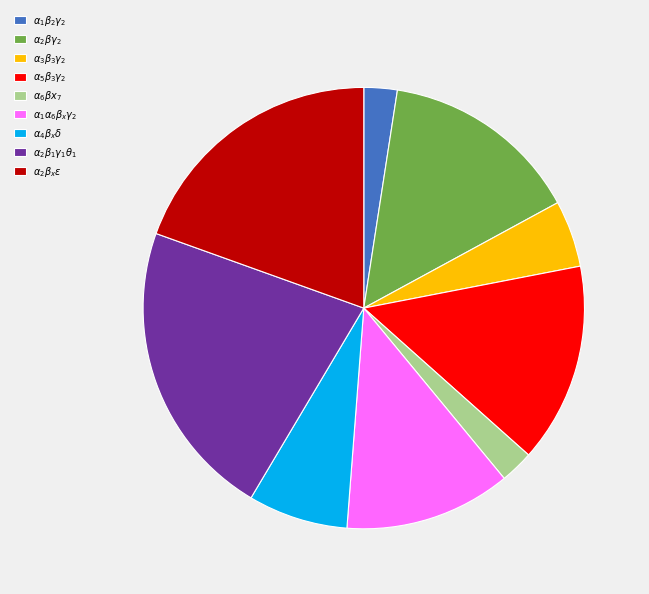

Does any single category account for the majority?

No